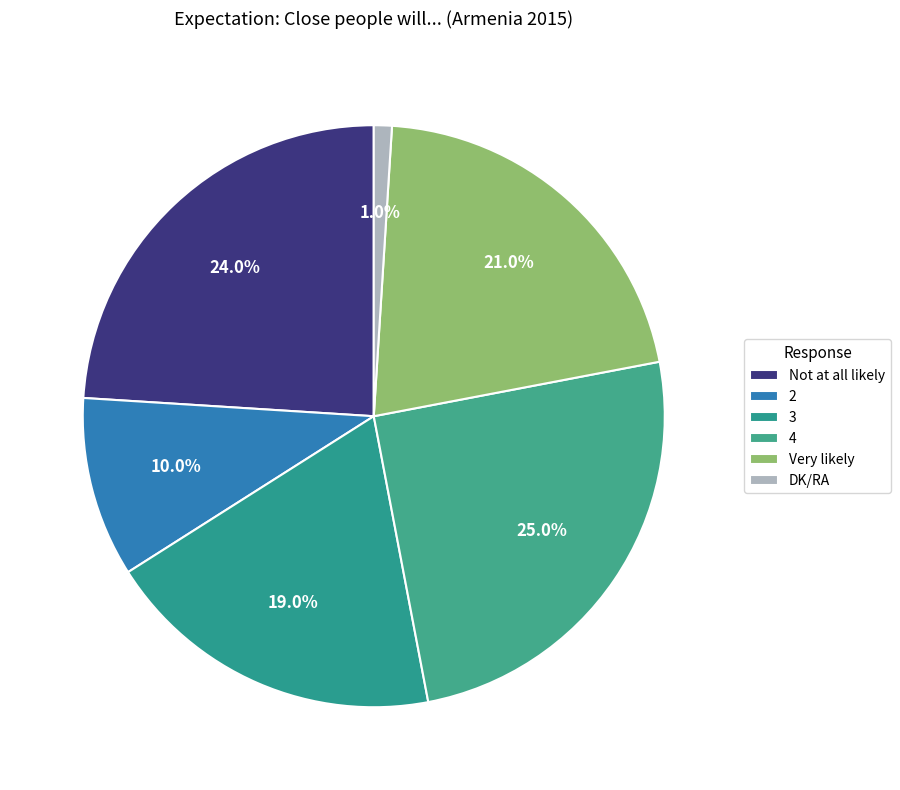

Does DK/RA represent more than half of the total?

No